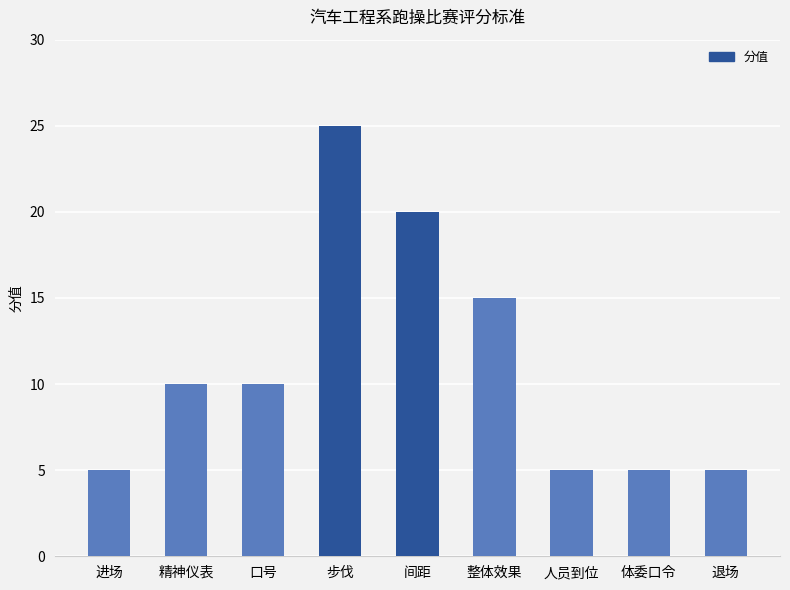

Reading left to right, what are all the values shown in this chart?

进场=5	精神仪表=10	口号=10	步伐=25	间距=20	整体效果=15	人员到位=5	体委口令=5	退场=5